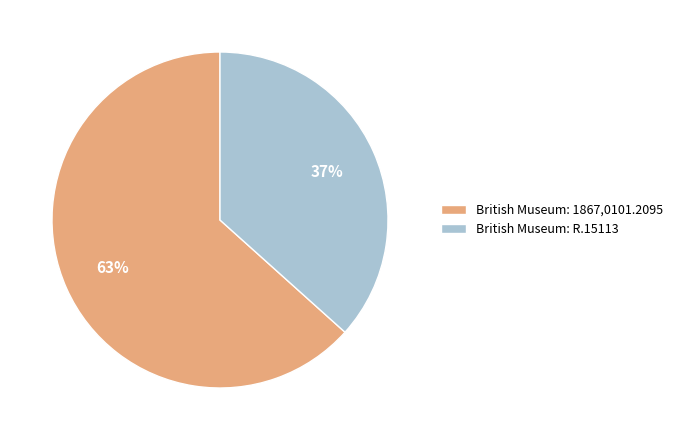

The British Museum: 1867,0101.2095 slice represents 71% of the pie. True or false?

False